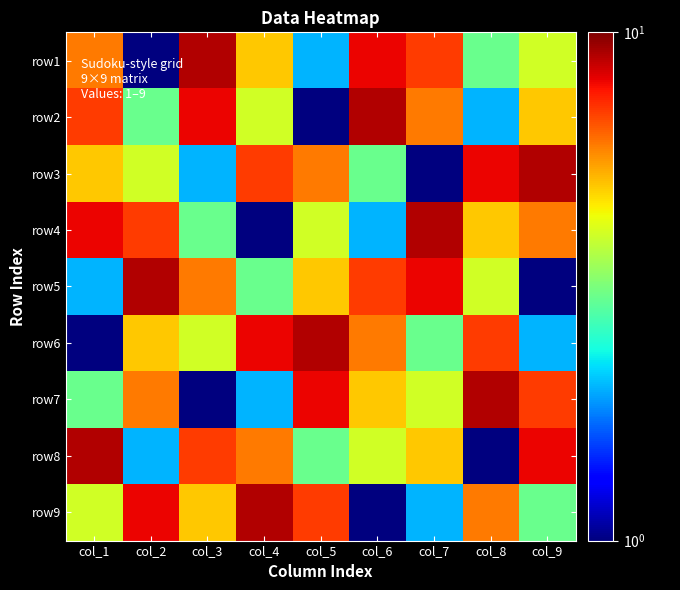

Rank the series by their maximum value, from lowest to highest.

row1, row2, row3, row4, row5, row6, row7, row8, row9